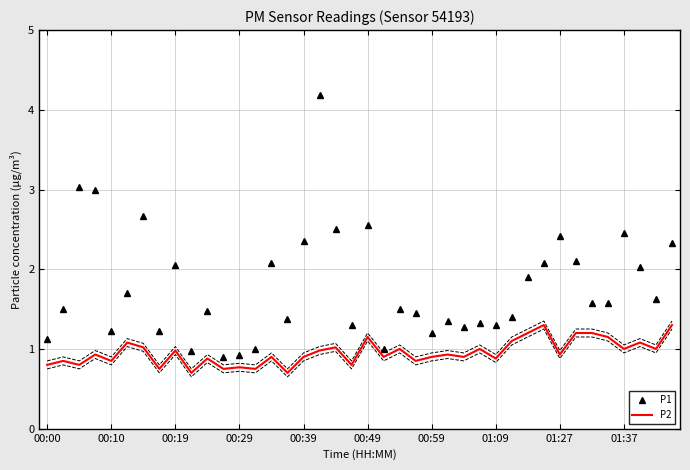

Rank the series by their maximum value, from lowest to highest.

P2, P1